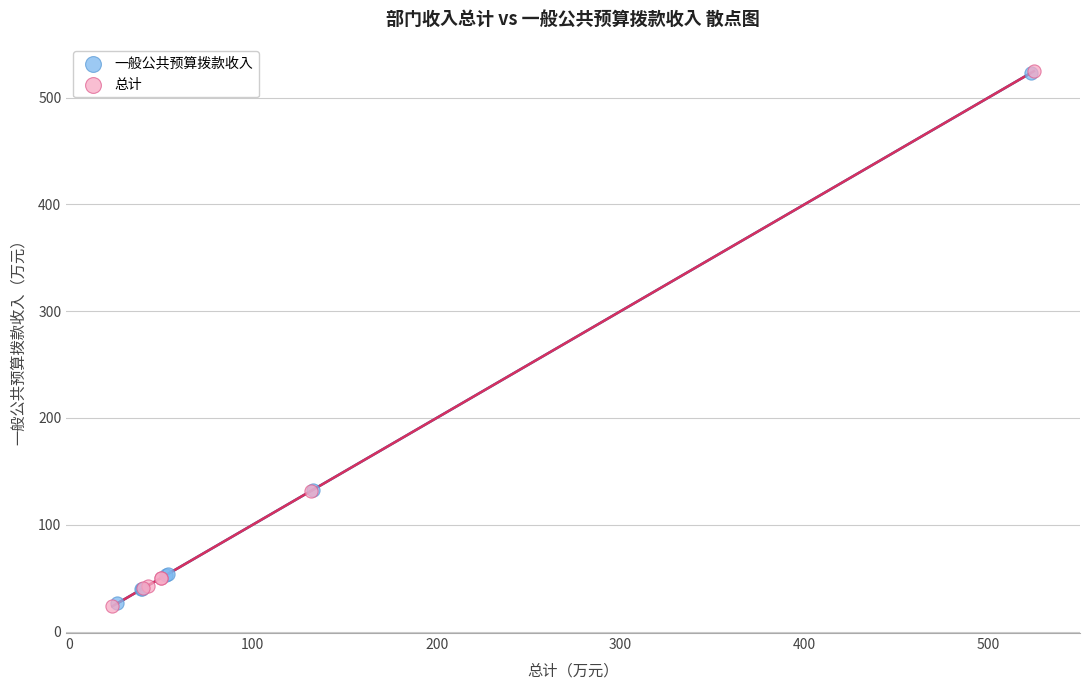

What are all the series names shown in the legend?

一般公共预算拨款收入, 总计